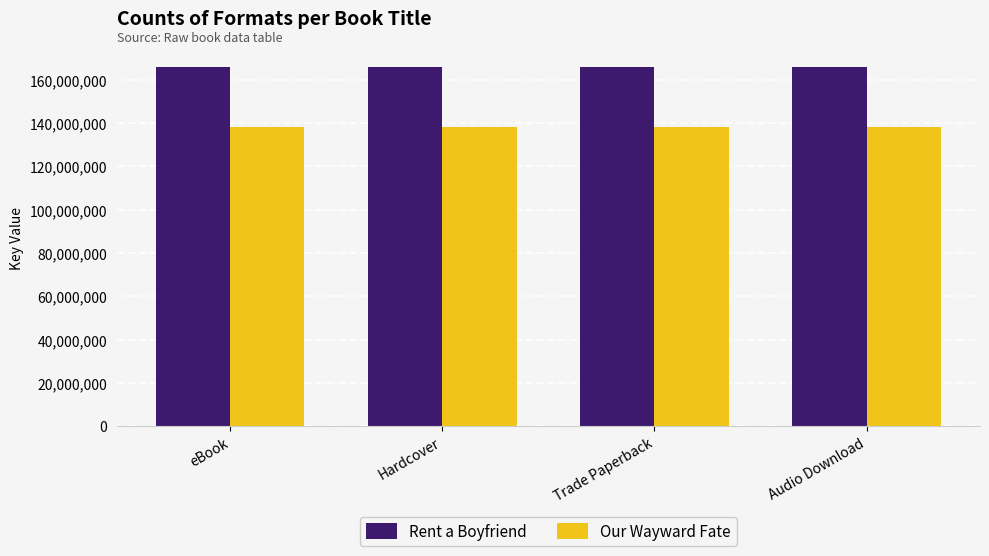

Reading left to right, transcribe all the data shown in this chart.

Rent a Boyfriend: eBook=165823112	Hardcover=165823112	Trade Paperback=165823112	Audio Download=165823112
Our Wayward Fate: eBook=138222772	Hardcover=138222772	Trade Paperback=138222772	Audio Download=138222772